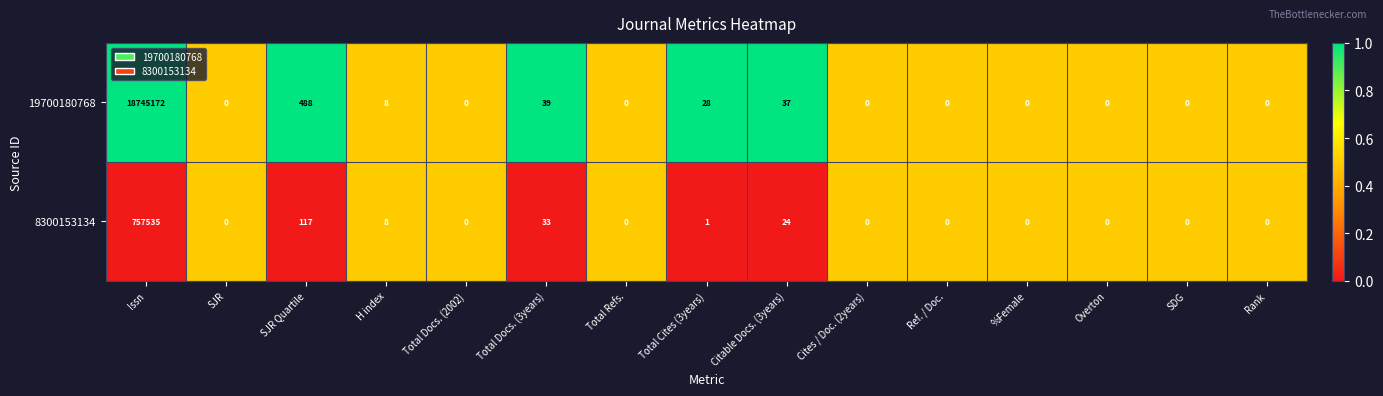

At which category does the chart reach its peak across all series?

Issn